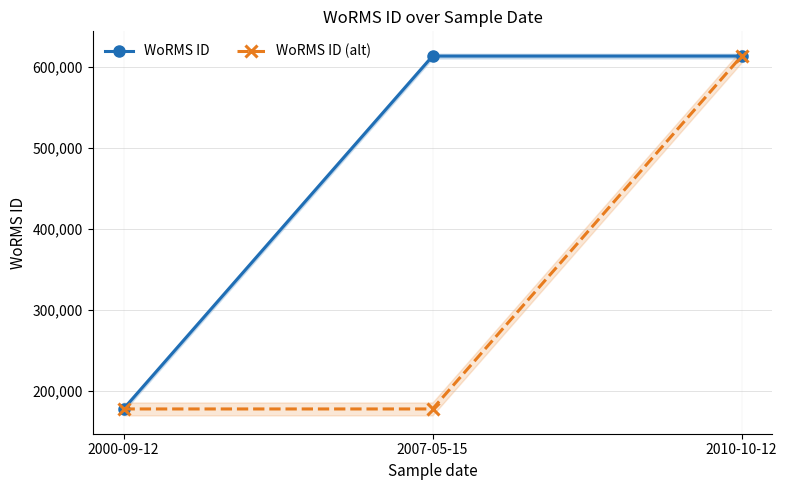

Which series has the largest total across all categories?

WoRMS ID